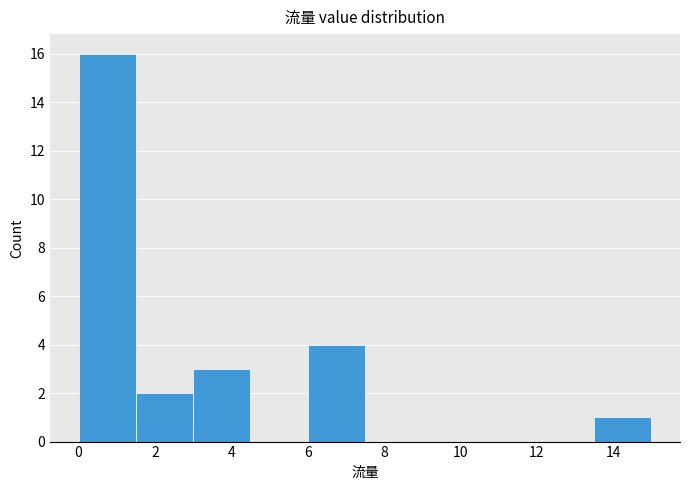

Reading left to right, transcribe this chart: for each bar, give the range it covers on the x-axis and its height. Neither the bar edges nor the heights are printed on the chart, so give them approximately, as read against the axes.

0.0 to 1.5: 16
1.5 to 3.0: 2
3.0 to 4.5: 3
4.5 to 6.0: 0
6.0 to 7.5: 4
7.5 to 9.0: 0
9.0 to 10.5: 0
10.5 to 12.0: 0
12.0 to 13.5: 0
13.5 to 15.0: 1